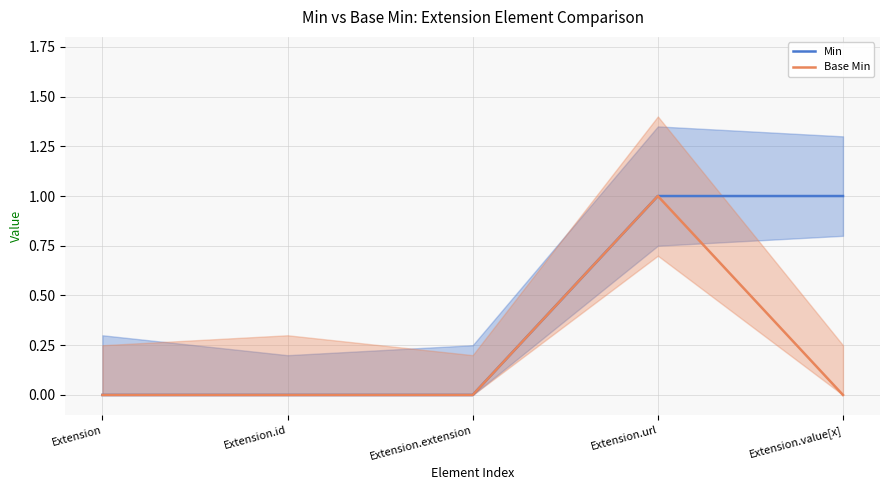

How many series are shown in this chart?

2